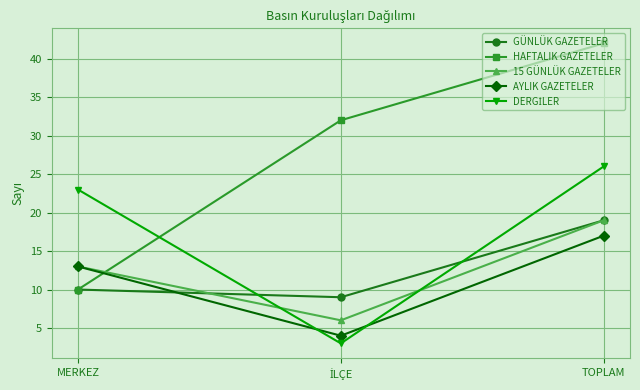

At how many categories does at least one series exceed 35?

1